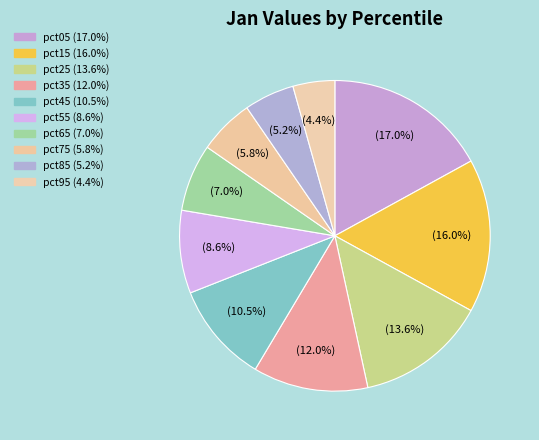

How many segments does this pie chart have?

10